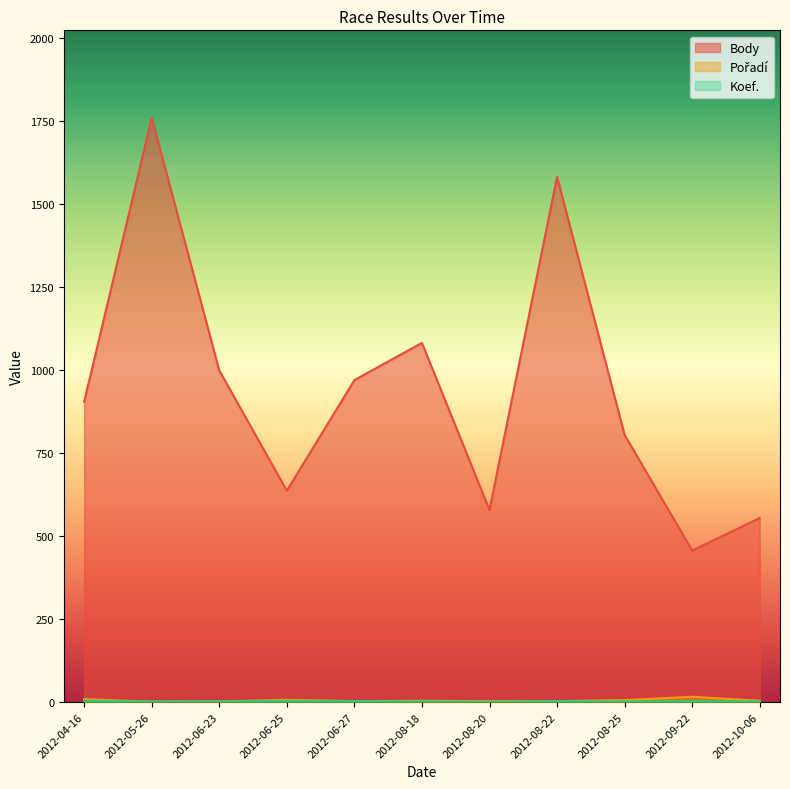

True or false: Body has more than 0 interior local peaks.

True